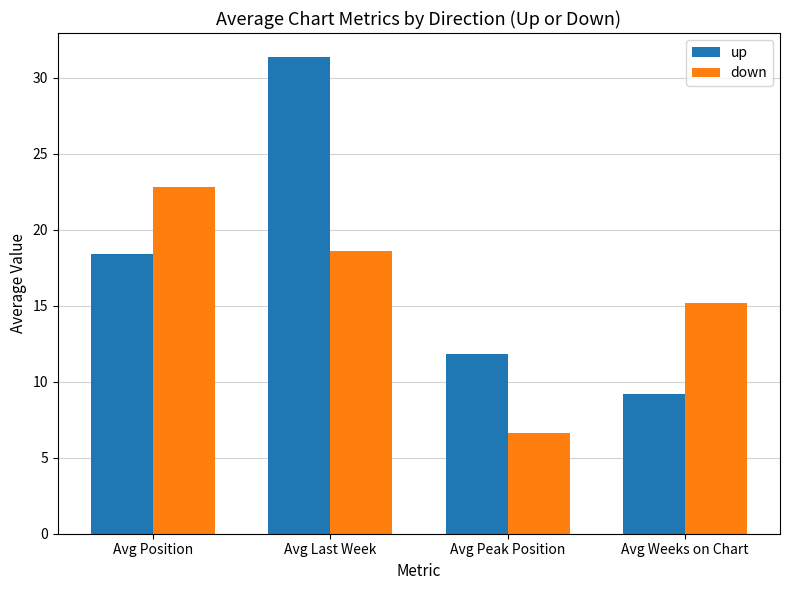

List the series in order of their overall mean, lowest first.

down, up